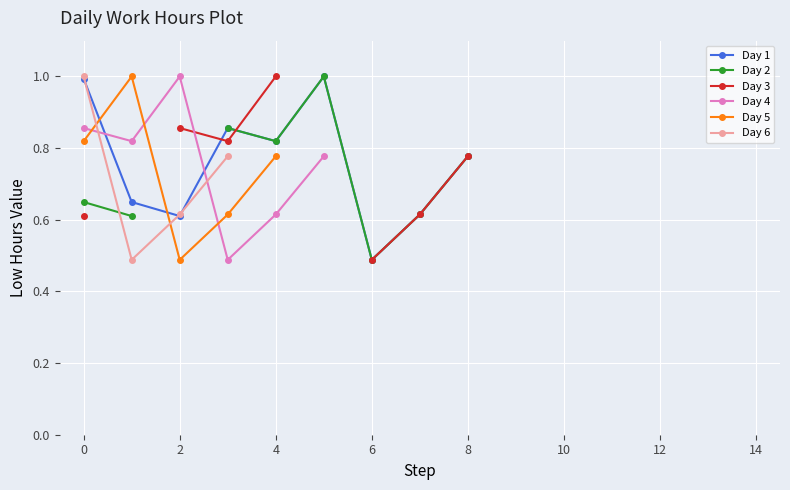

At which label is Day 5 closest to 0?

2